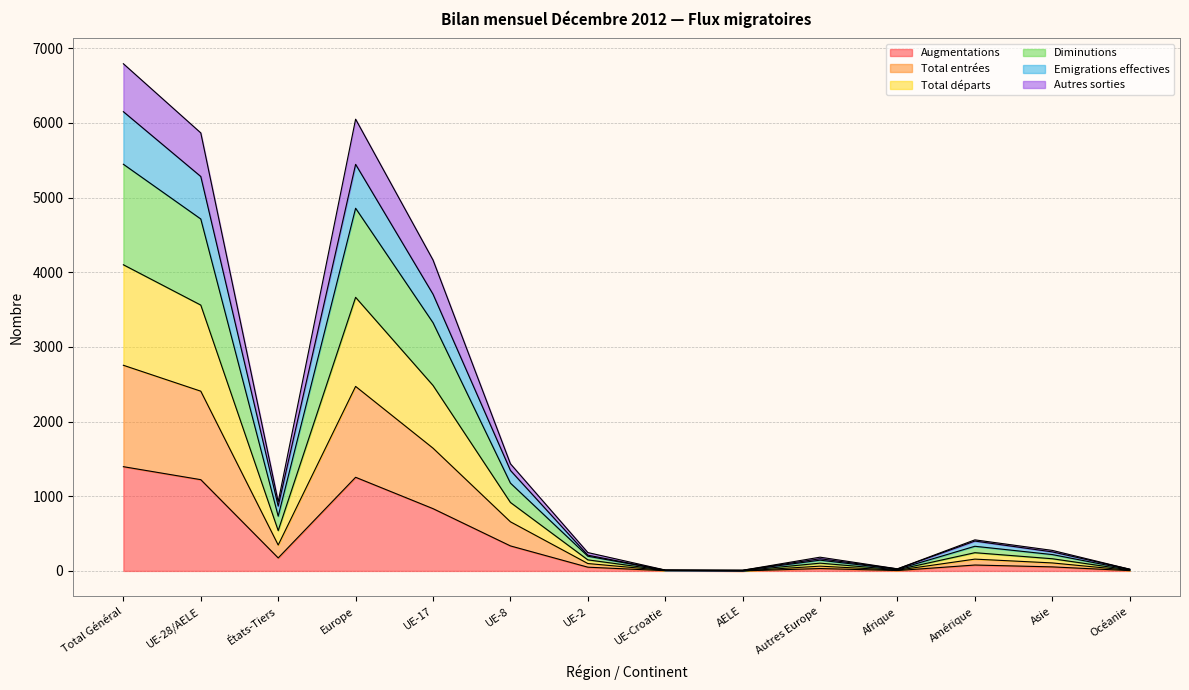

Where is Augmentations nearest to the value 698?

UE-17